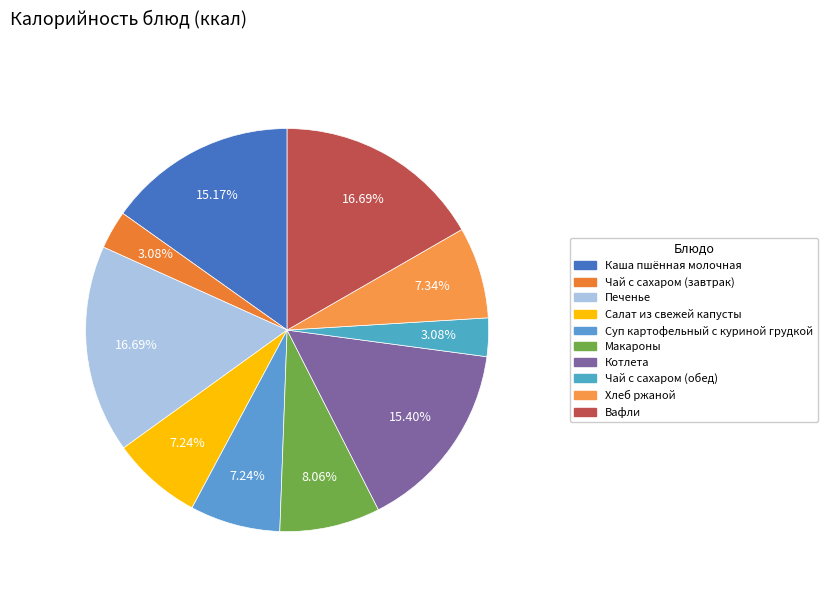

Is there a majority slice in this chart?

No